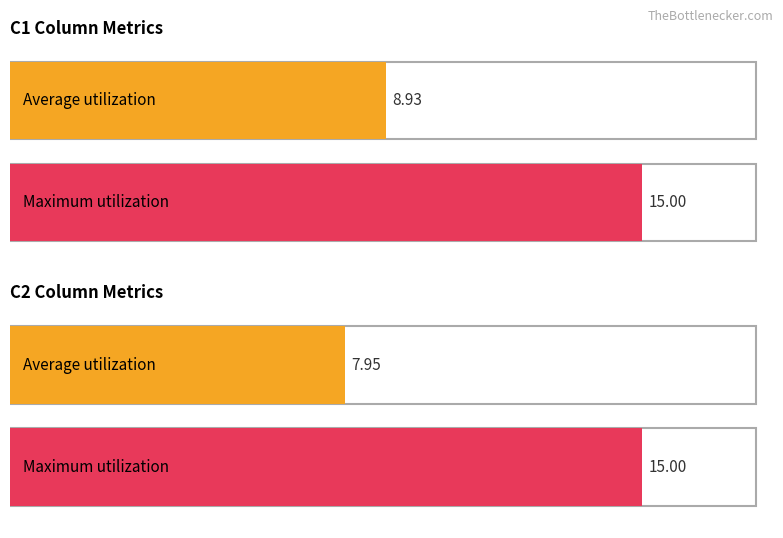

At which label is Average utilization closest to 8?

C2